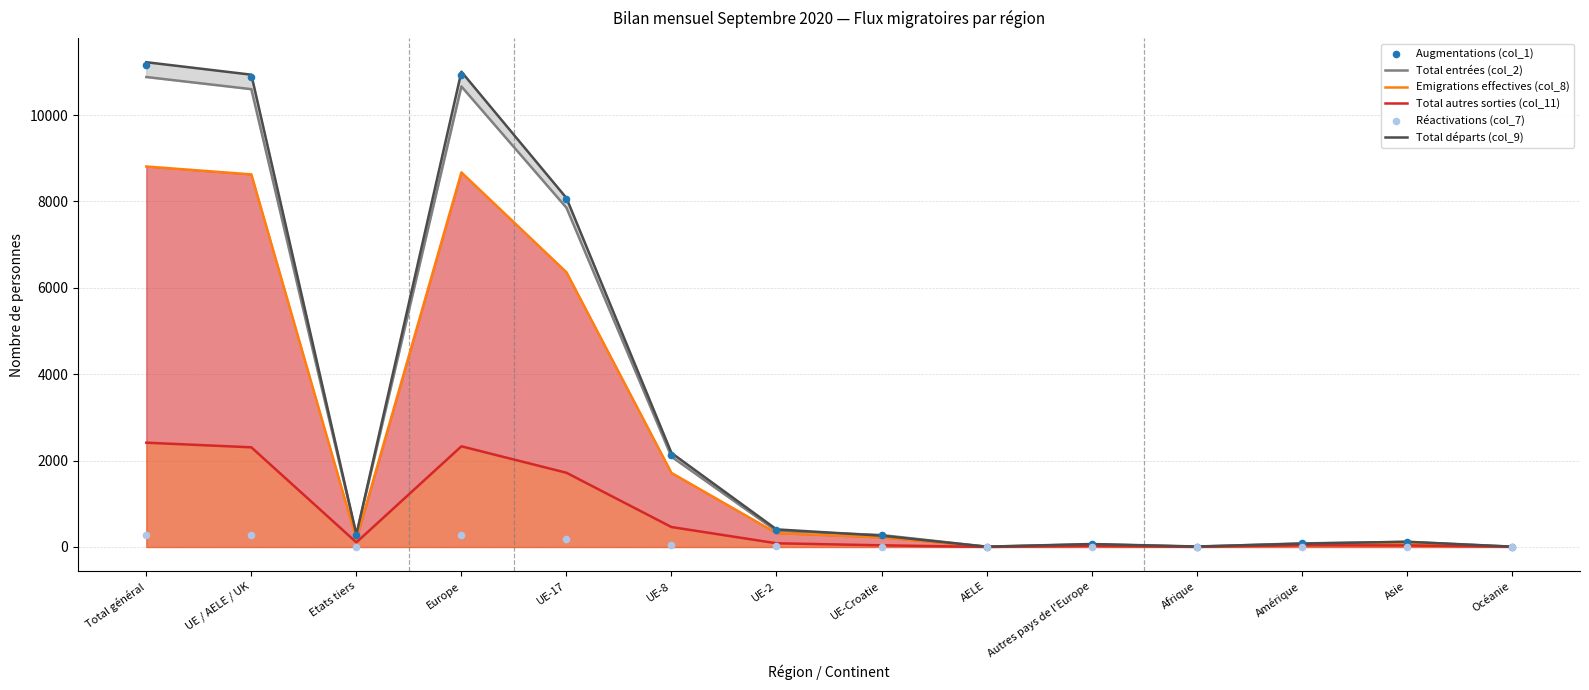

Which series has the largest total across all categories?

Total départs (col_9)